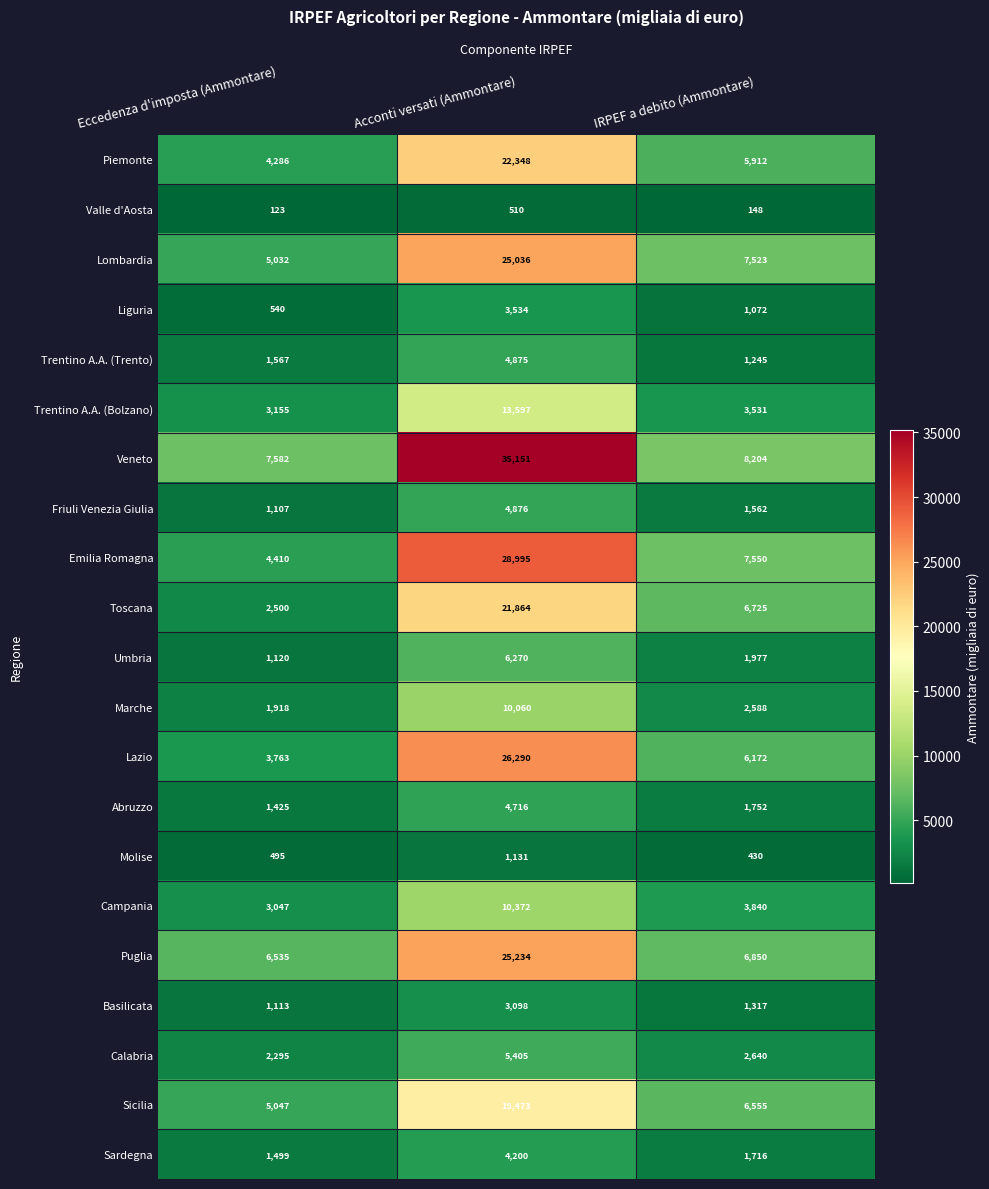

What is the sum of all Toscana values?

31089